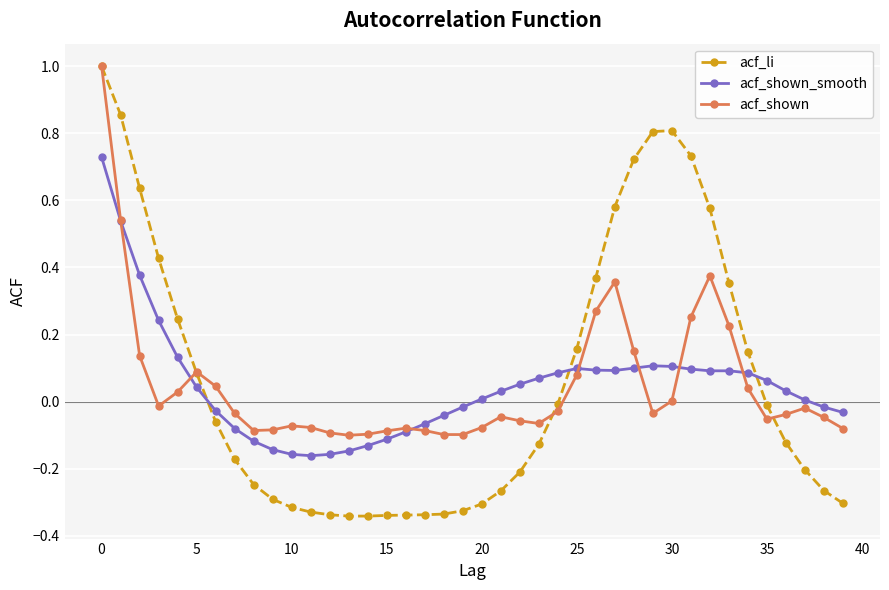

True or false: acf_li and acf_shown_smooth intersect in this chart.

True